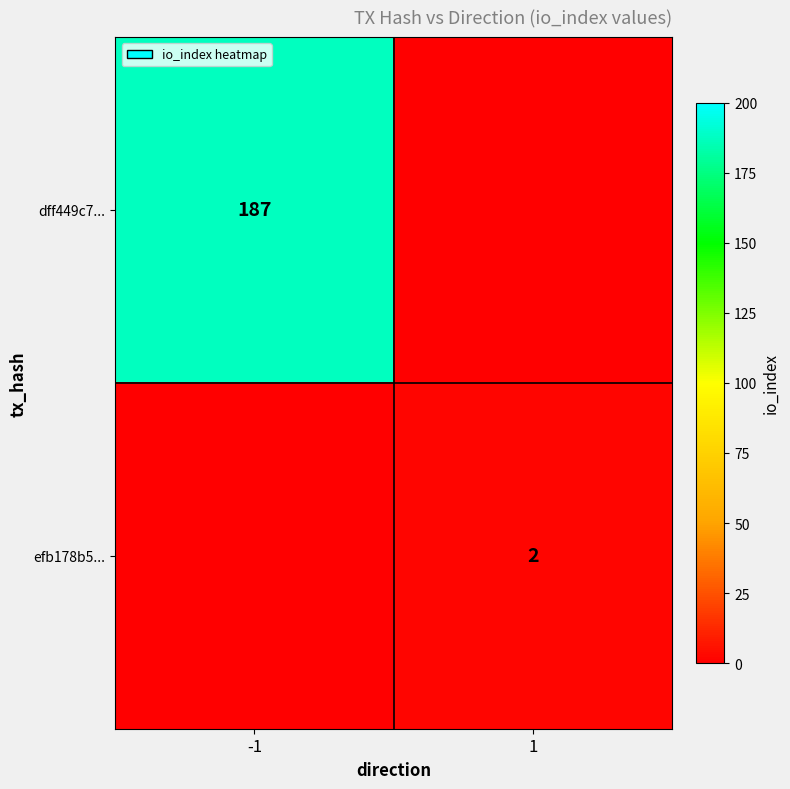

At which label does efb178b5... reach its minimum?

-1